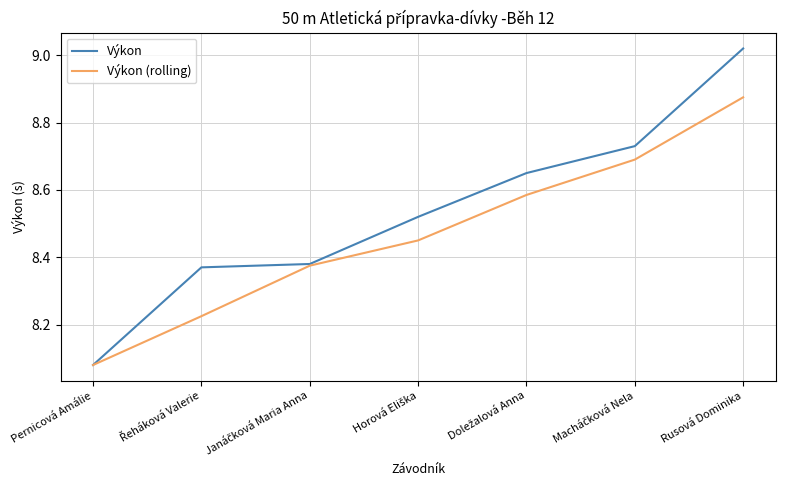

Count the number of categories in the chart.

7